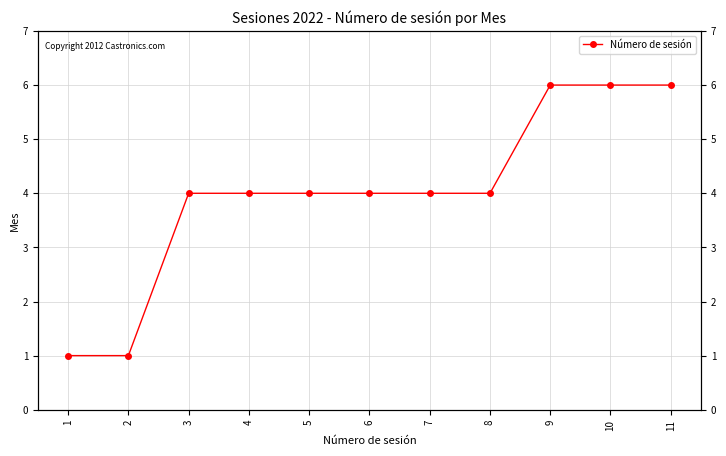

The value at 5 is 1. True or false?

False